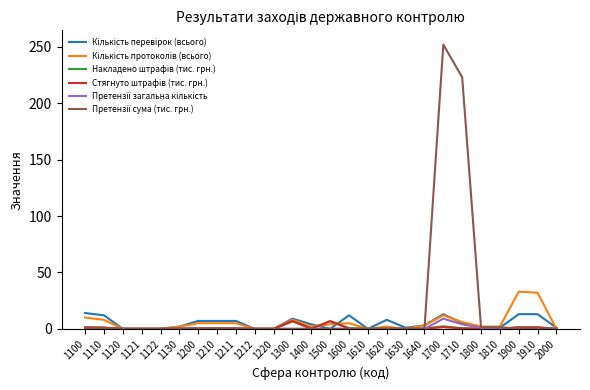

At which category is the sum across all series the highest?

1700